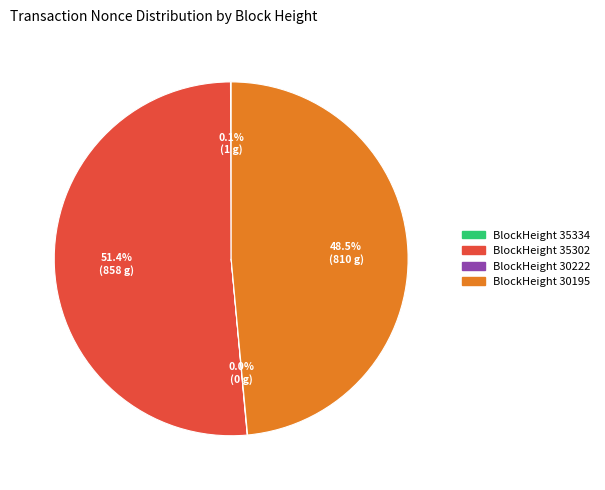

What is the largest slice in the pie chart?

BlockHeight 35302